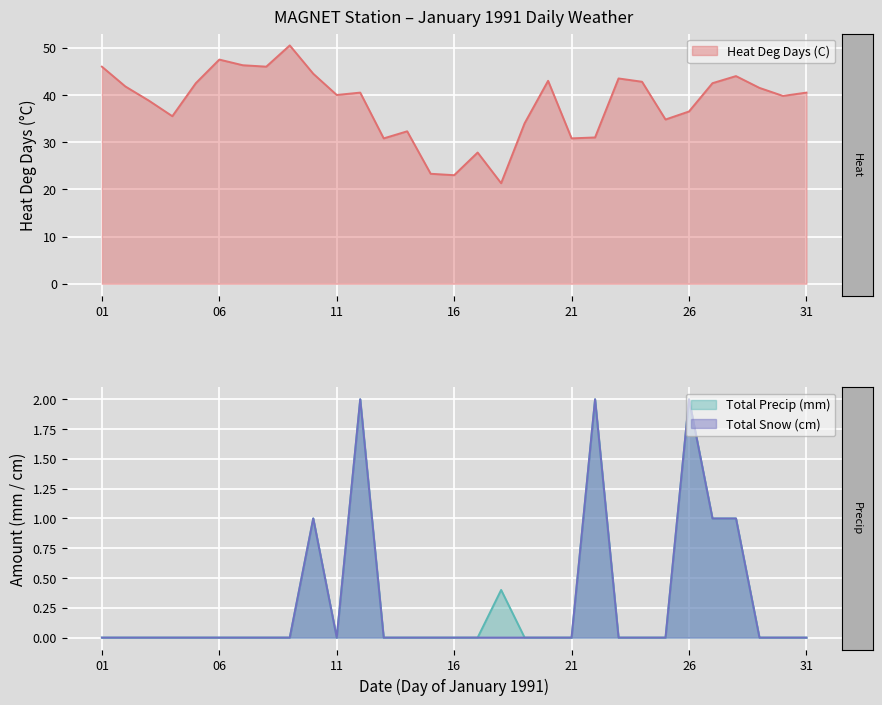

Where is Total Snow (cm) nearest to the value 1?

1991-01-10